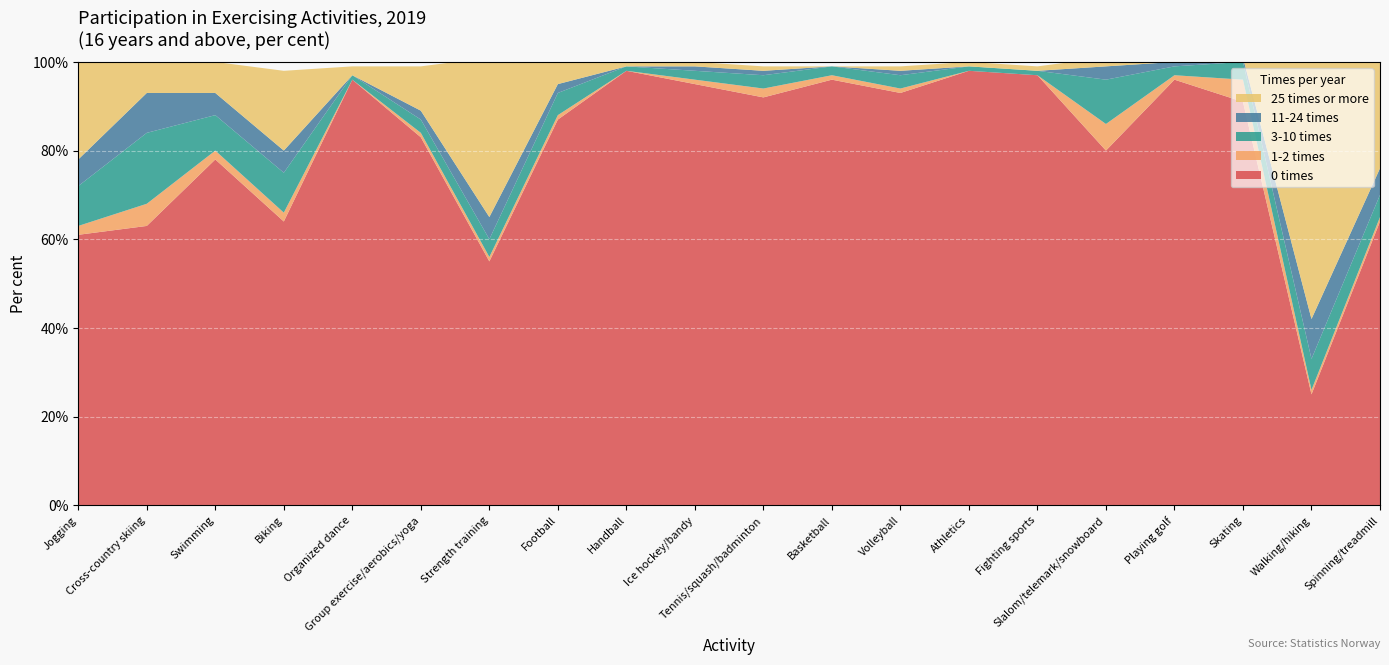

Reading right to left, list all the values displayed in this chart.

0 times: 64	25	91	96	80	97	98	93	96	92	95	98	87	55	83	96	64	78	63	61
1-2 times: 1	1	5	1	6	0	0	1	1	2	1	0	1	1	1	0	2	2	5	2
3-10 times: 5	7	4	2	10	1	1	3	2	3	2	1	5	4	3	1	9	8	16	9
11-24 times: 6	9	1	1	3	0	0	1	0	1	1	0	2	5	2	0	5	5	9	6
25 times or more: 24	58	0	1	2	1	1	1	0	1	1	1	5	36	10	2	18	7	8	22